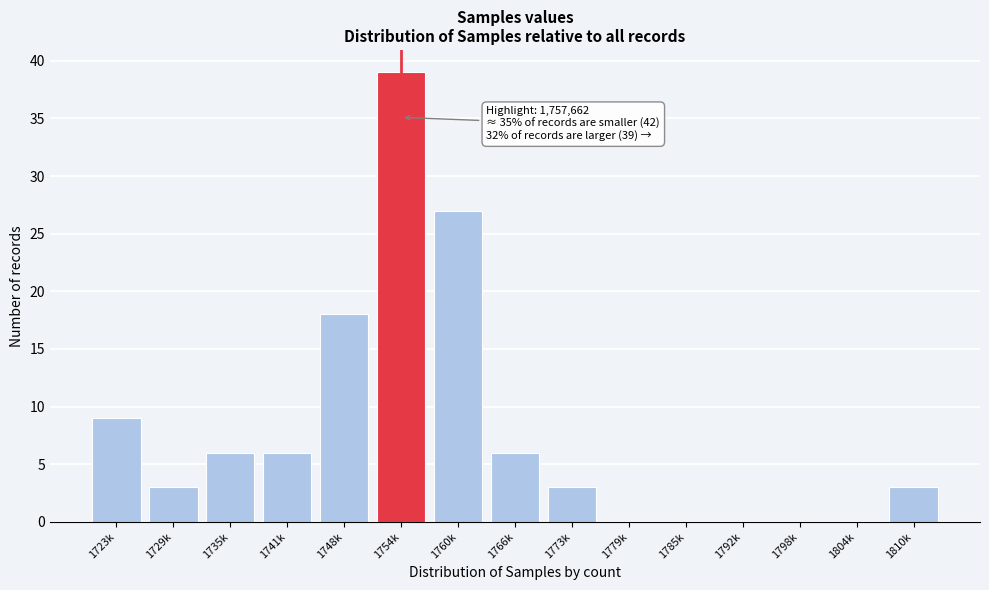

Reading left to right, list all the values displayed in this chart.

1723k=9	1729k=3	1735k=6	1741k=6	1748k=18	1754k=39	1760k=27	1766k=6	1773k=3	1779k=0	1785k=0	1792k=0	1798k=0	1804k=0	1810k=3